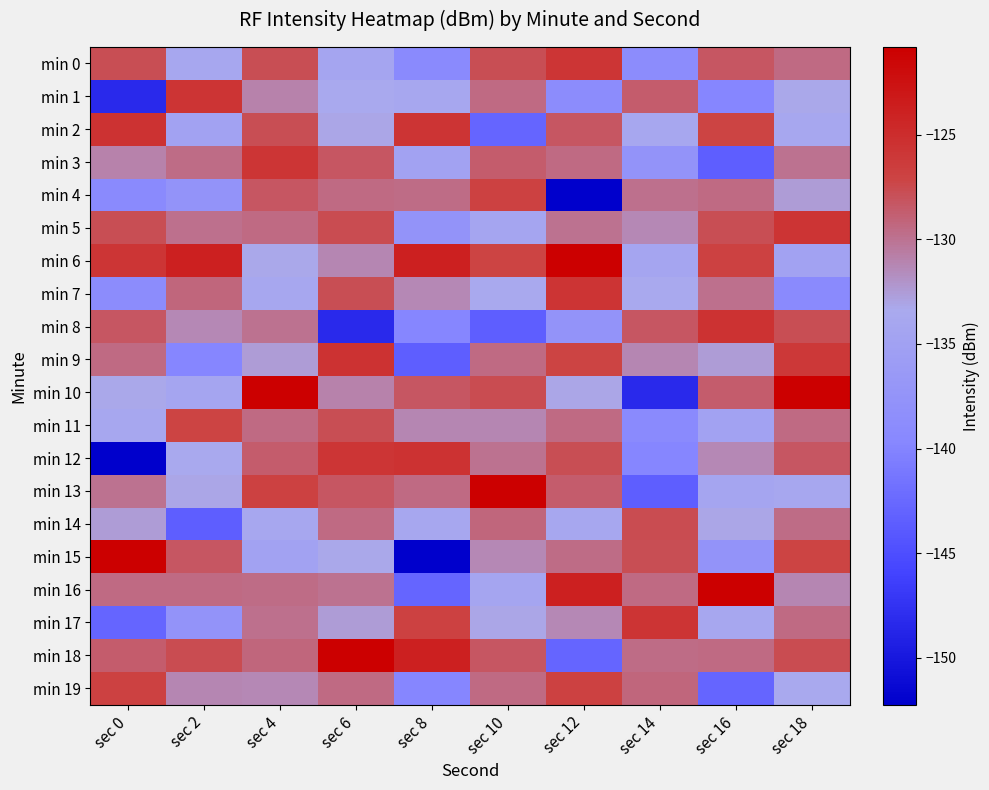

What is the total value across all series at sec 18?

-2603.2